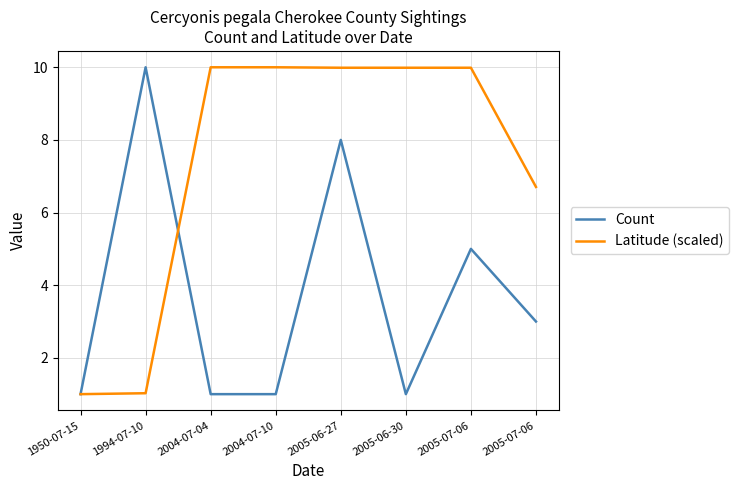

Is the value of Count at 2005-06-27 greater than the value of Latitude (scaled) at 2004-07-04?

No